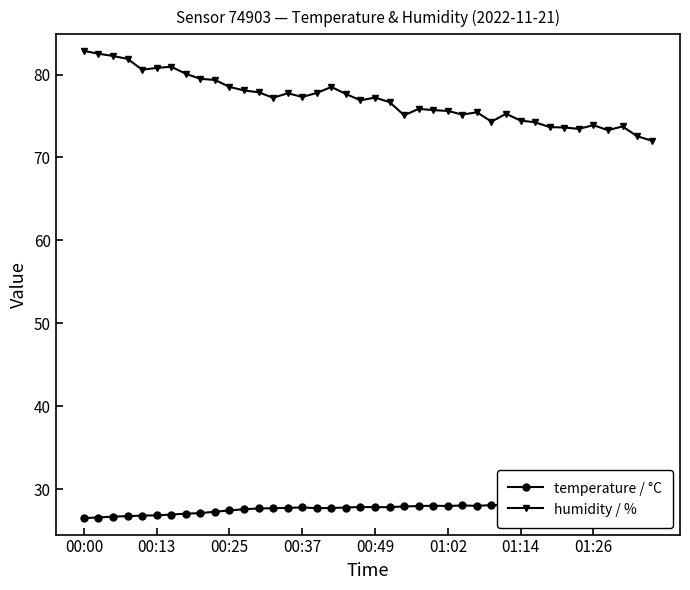

At 00:49, list the series in order from smallest to largest.

temperature / °C, humidity / %